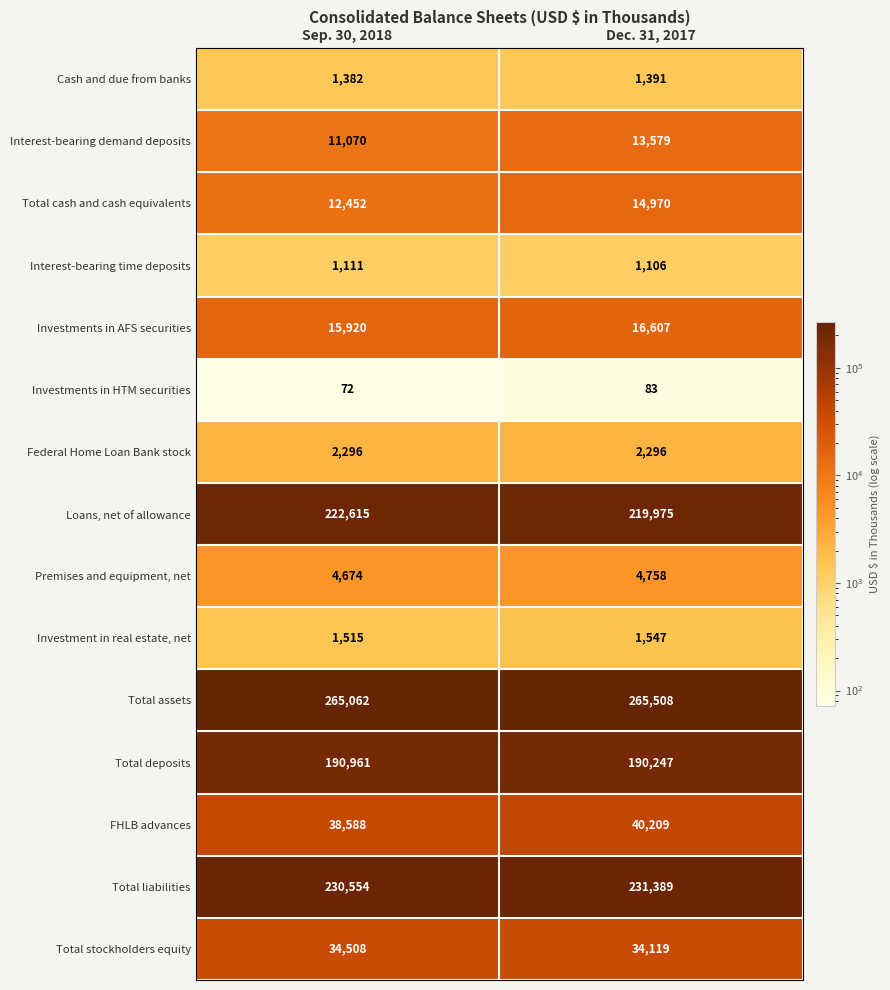

What is the sum of the Federal Home Loan Bank stock values at Dec. 31, 2017 and Sep. 30, 2018?

4592